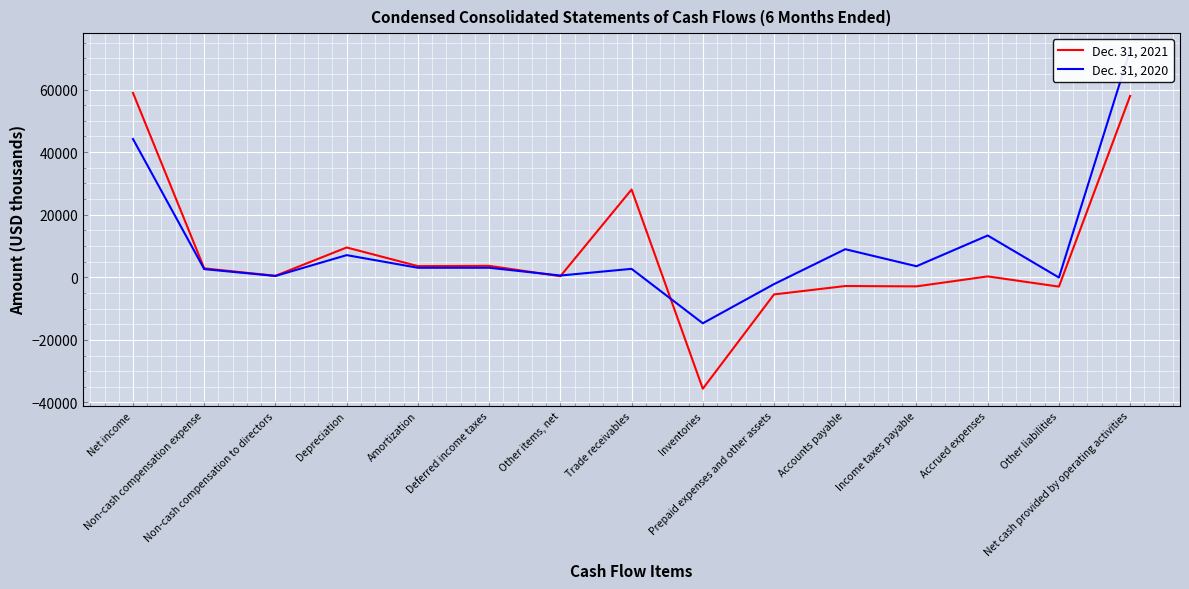

Rank the series at Income taxes payable from highest to lowest value.

Dec. 31, 2020, Dec. 31, 2021